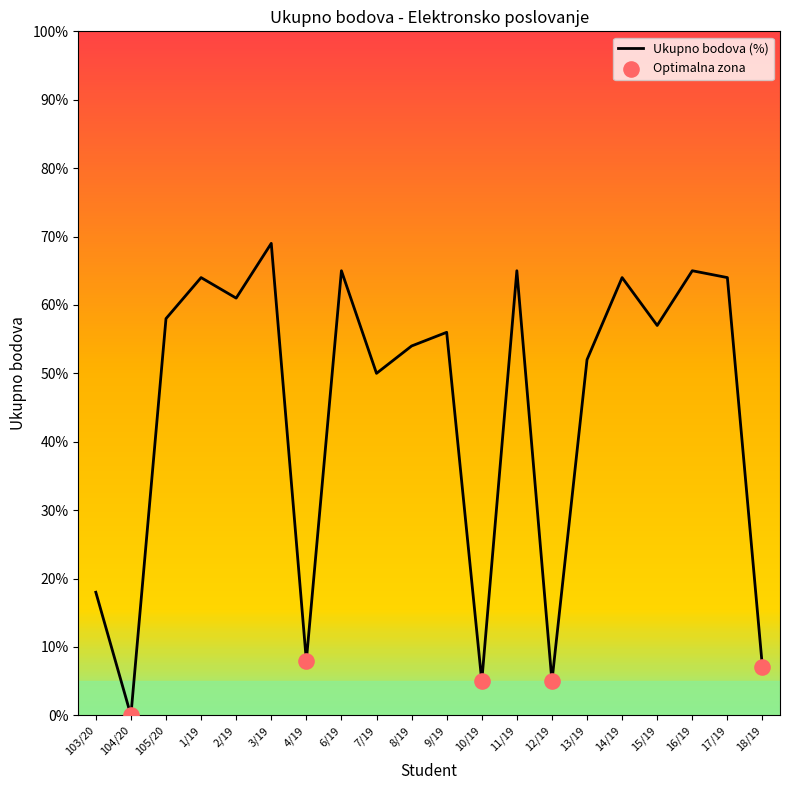

Between 9/19 and 17/19, which is larger?

17/19